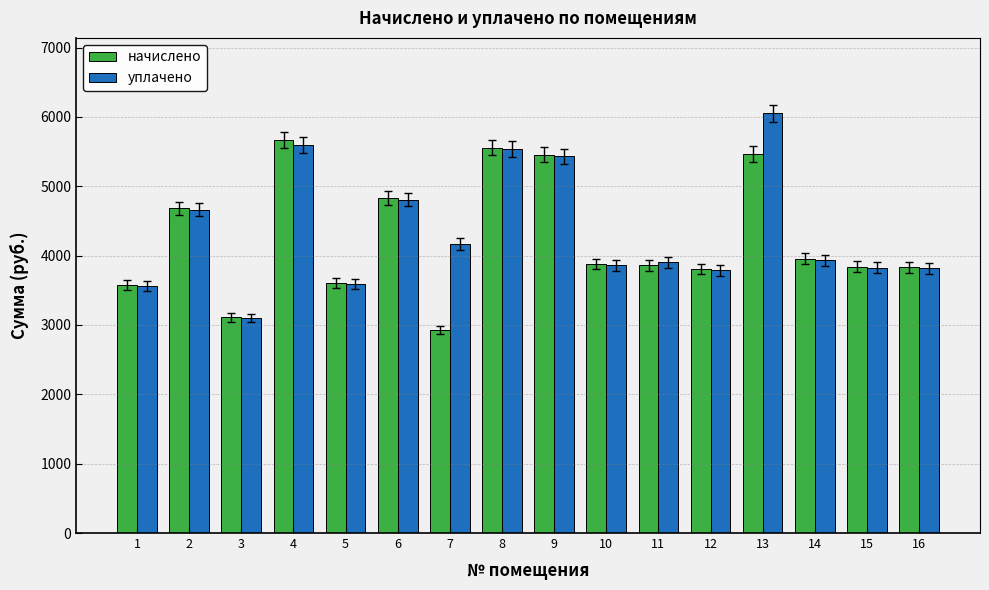

The value of уплачено at 4 is 7453.4. True or false?

False